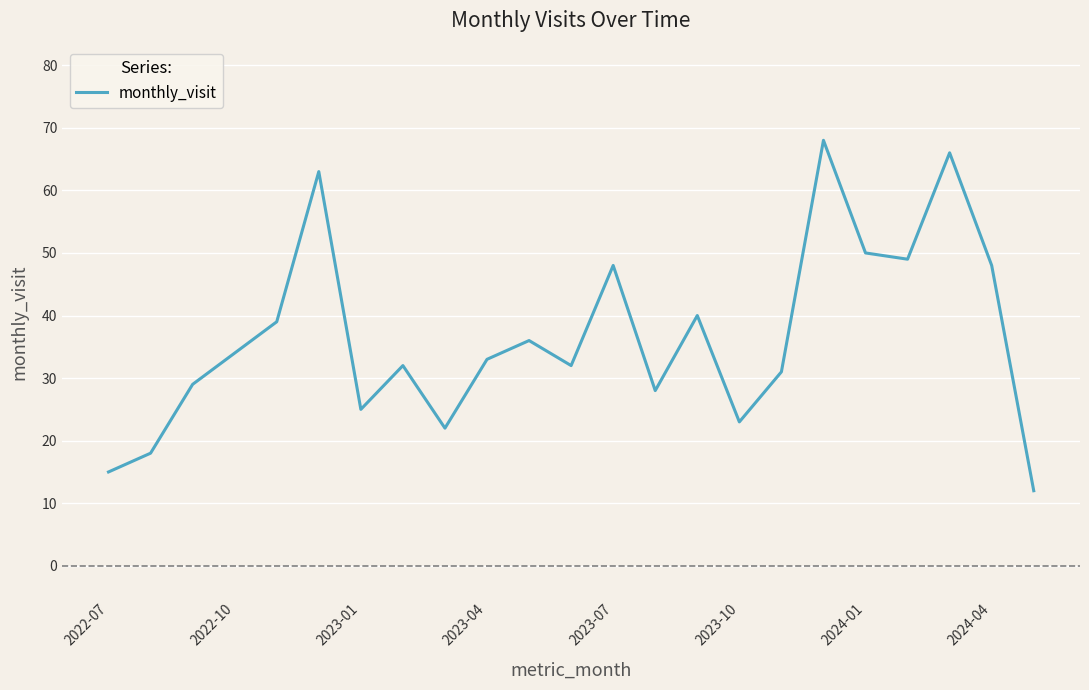

What is the minimum value shown in the chart?

12